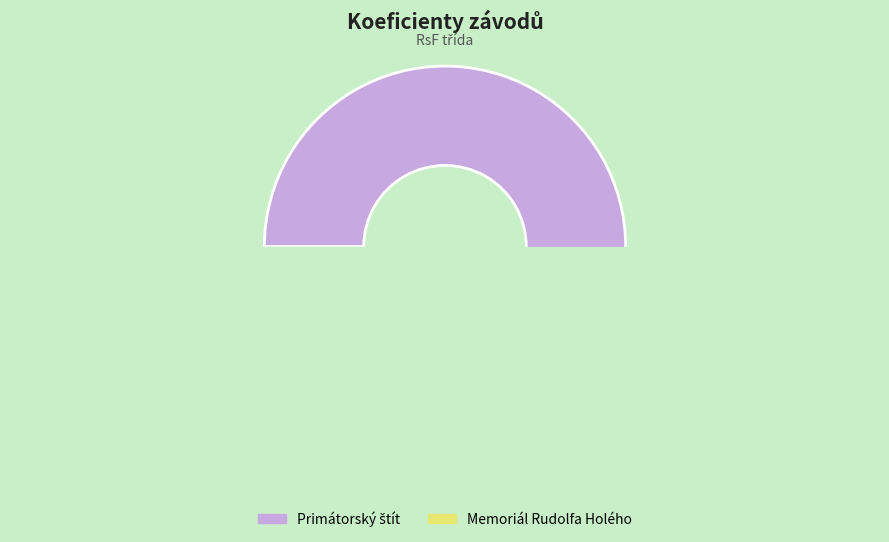

Is it true that 211133 is 24% of the pie?

False